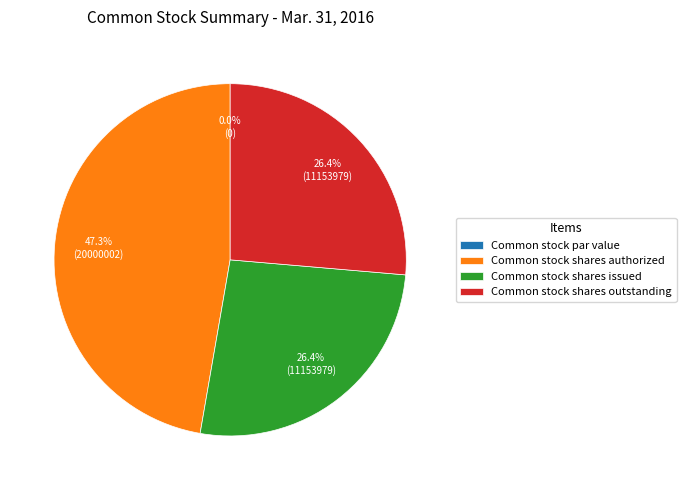

Rank the categories by value from highest to lowest.

Common stock shares authorized, Common stock shares issued, Common stock shares outstanding, Common stock par value